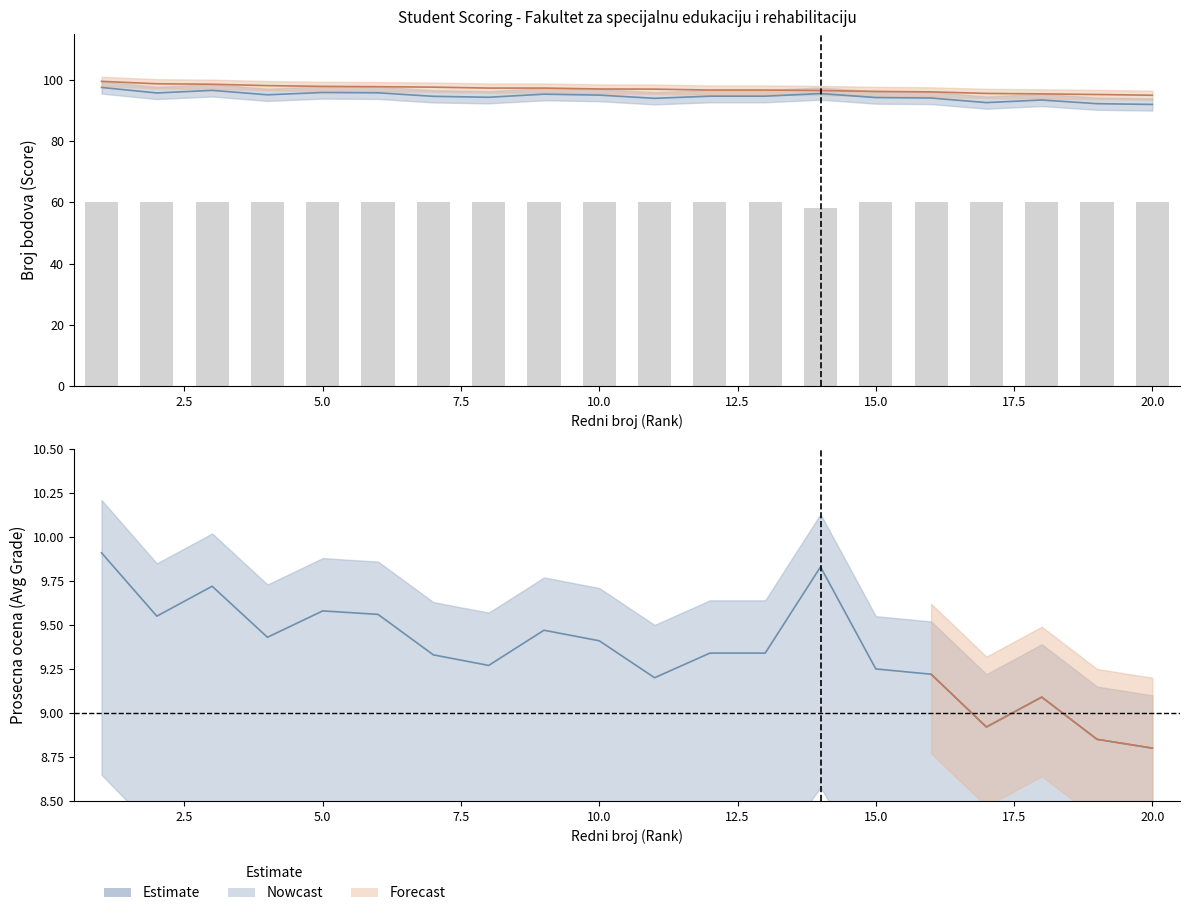

Approximately how many times larger is the value at 10.0 compared to 0.0?

1.0